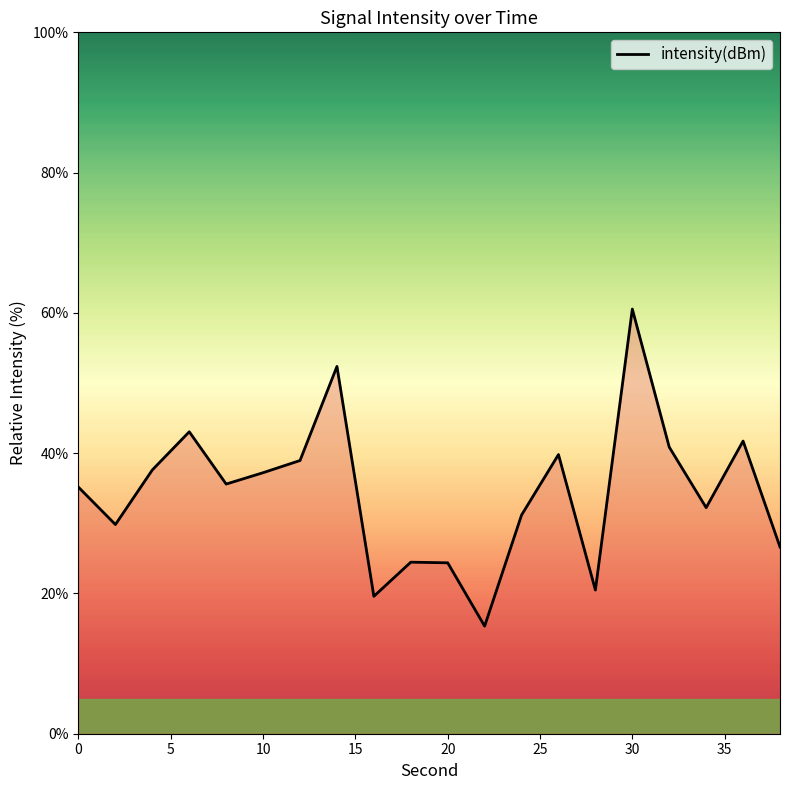

What is the maximum value shown in the chart?

60.5